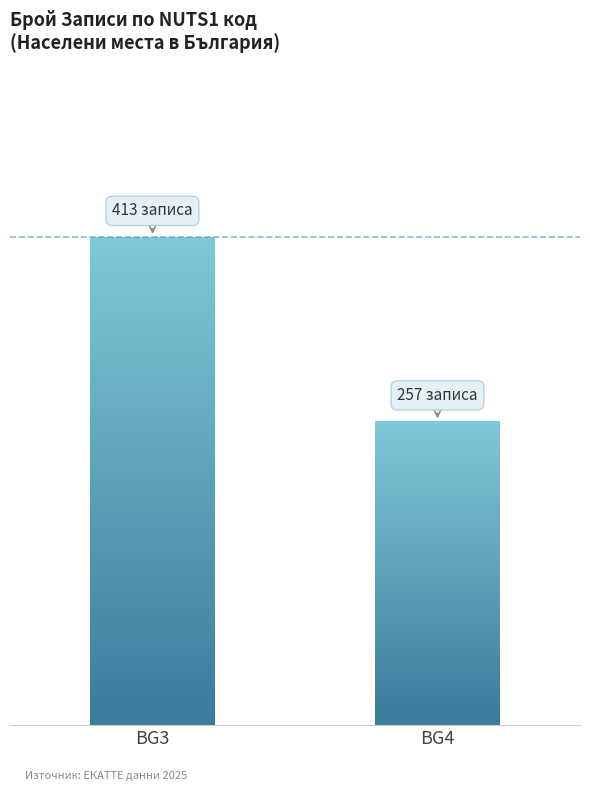

At which category does the chart reach its peak across all series?

BG3